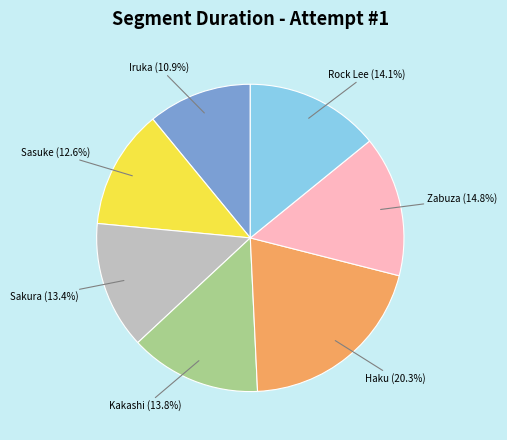

To the nearest percent, what portion does Iruka represent?

11%